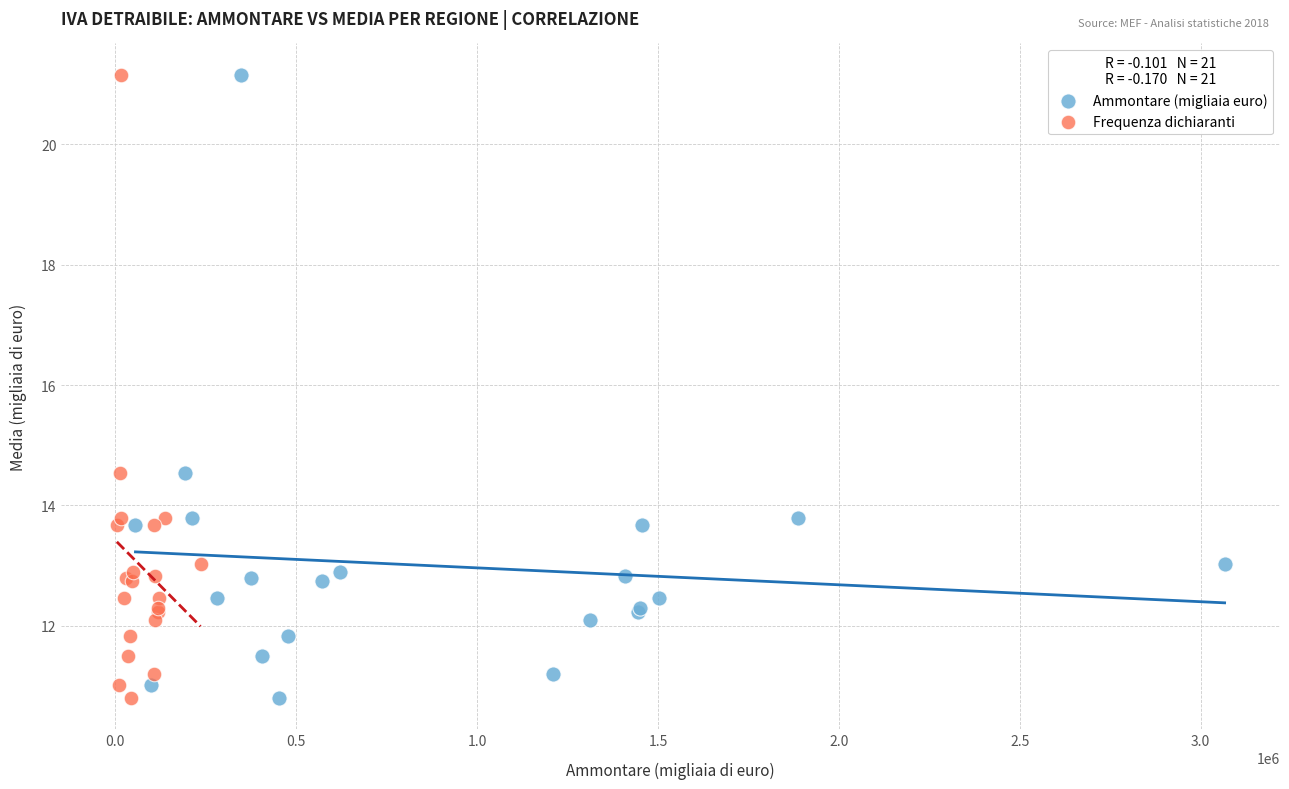

What are all the series names shown in the legend?

Ammontare (migliaia euro), Frequenza dichiaranti